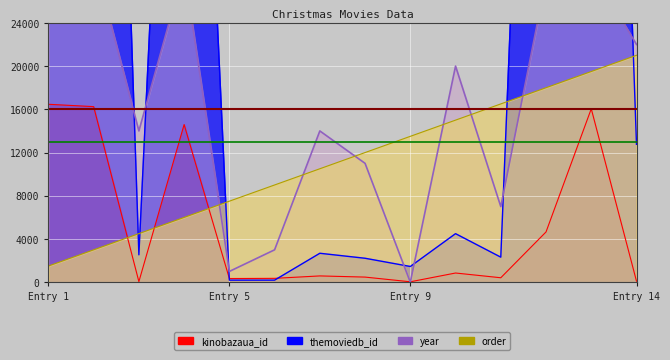

How many series are shown in this chart?

4